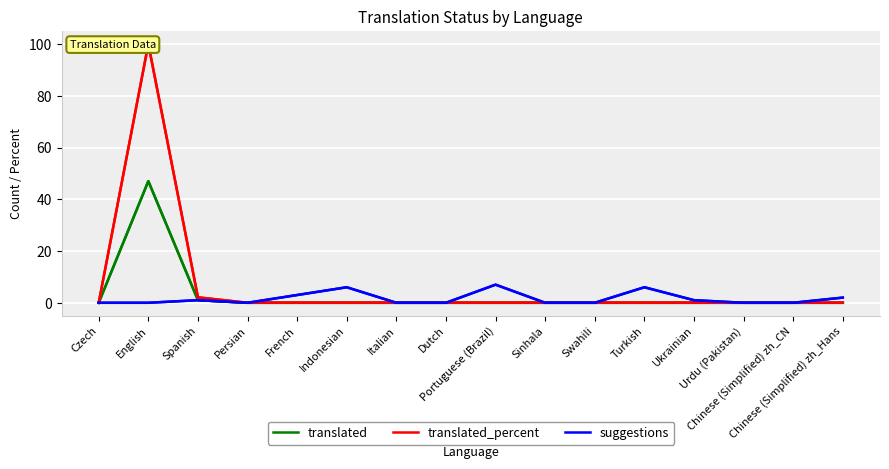

Which has a higher value, Indonesian or Ukrainian?

Indonesian